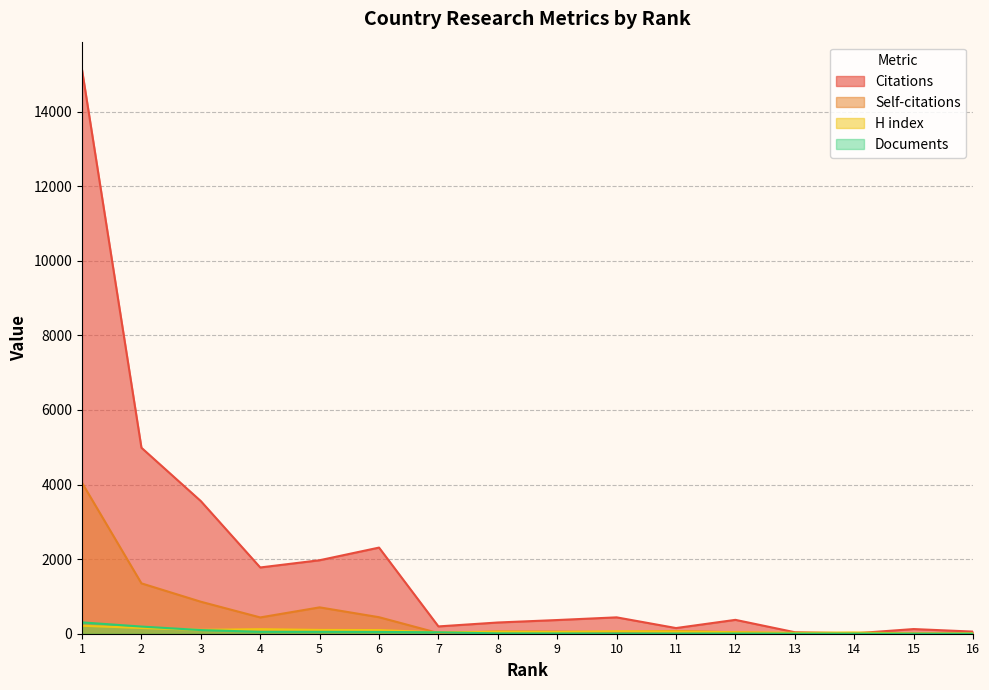

What is the highest value of the Citations series?

15122